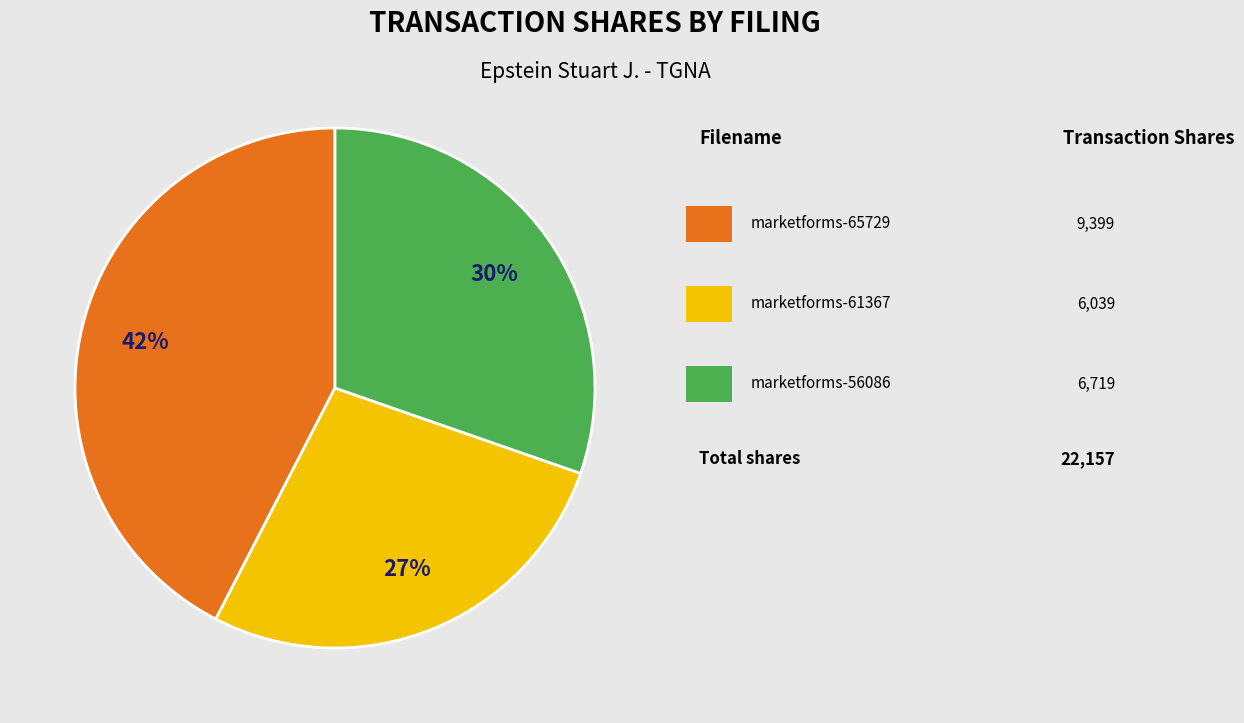

How many slices are in this pie chart?

3